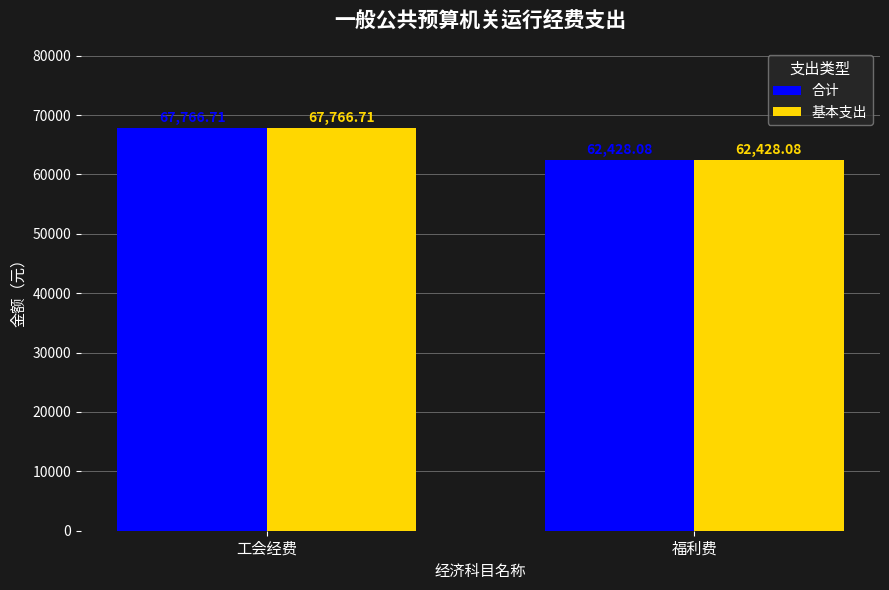

What is the approximate value of 合计 at 福利费?

62428.1